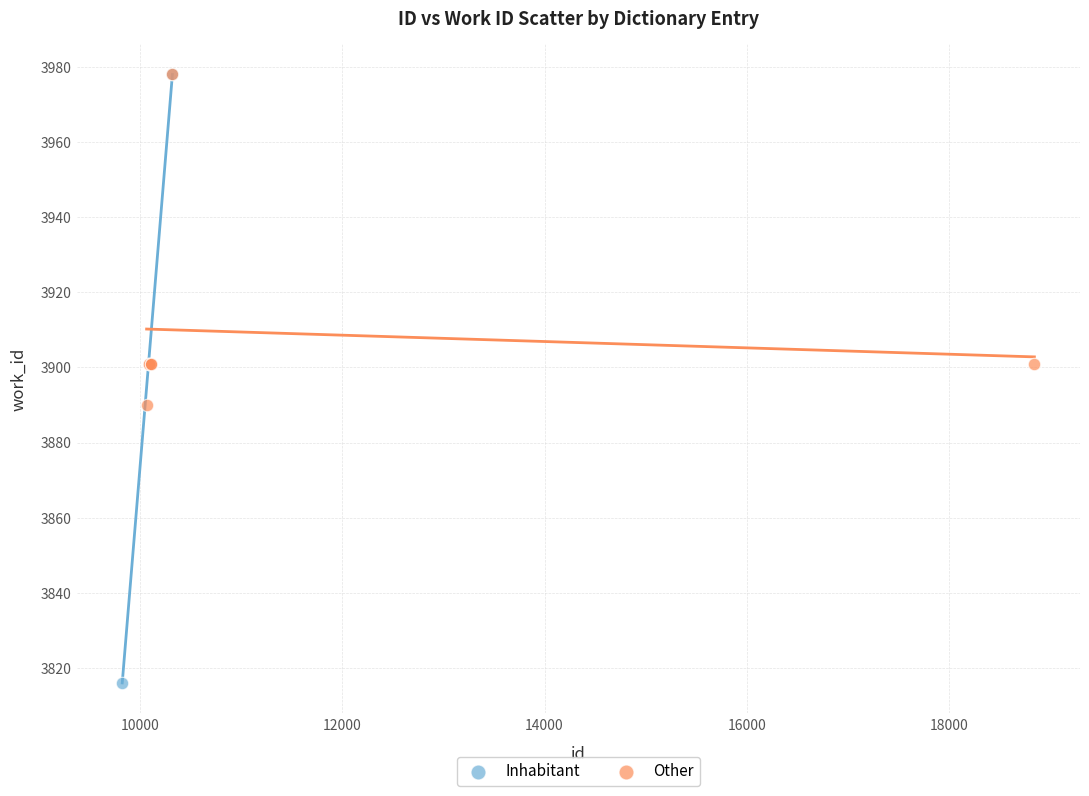

What are all the series names shown in the legend?

Inhabitant, Other